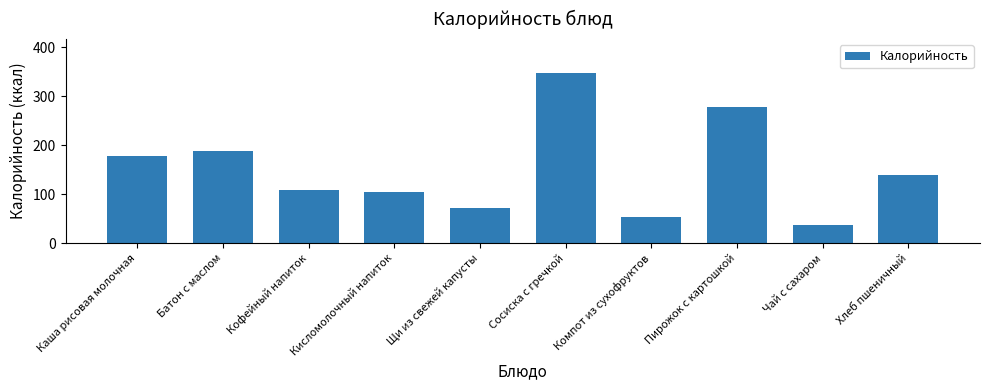

Reading left to right, list all the values displayed in this chart.

Каша рисовая молочная=177.4	Батон с маслом=187.9	Кофейный напиток=109.0	Кисломолочный напиток=103.8	Щи из свежей капусты=70.8	Сосиска с гречкой=347.4	Компот из сухофруктов=53.7	Пирожок с картошкой=279.2	Чай с сахаром=37.0	Хлеб пшеничный=140.0